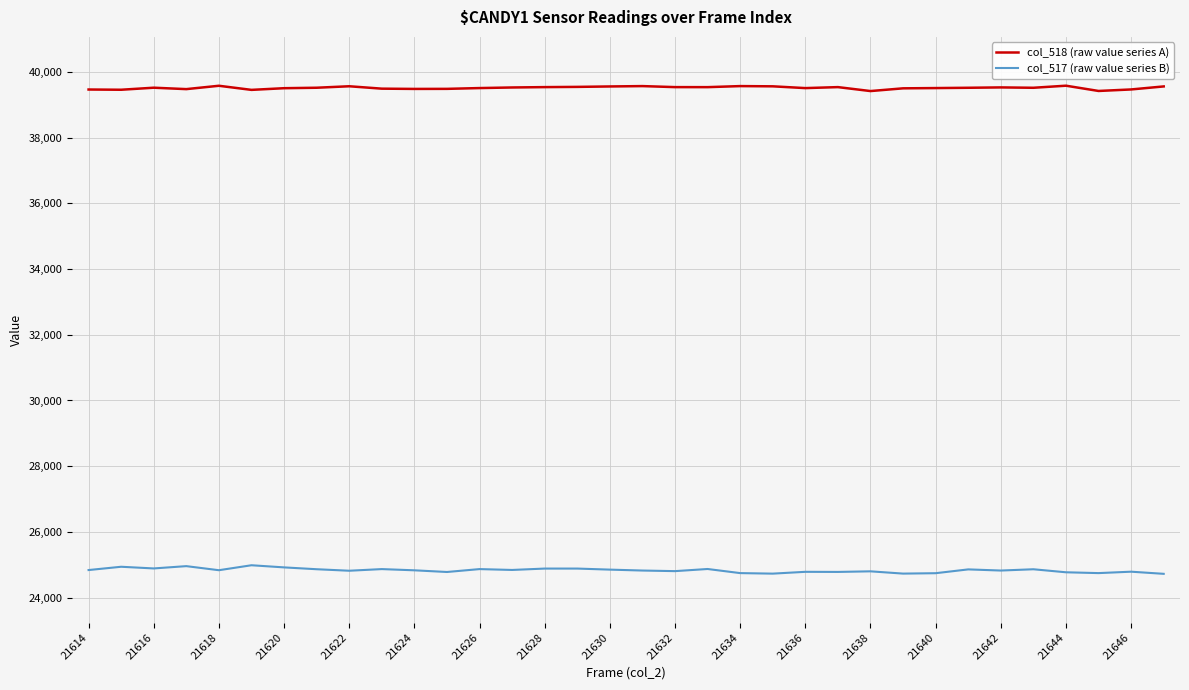

Which series has the largest total across all categories?

col_518 (raw value series A)